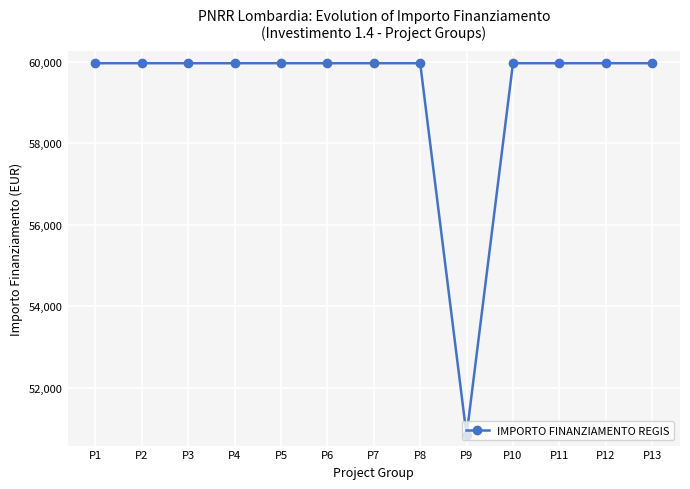

The chart shows a value of 59966.0 at P2. True or false?

True